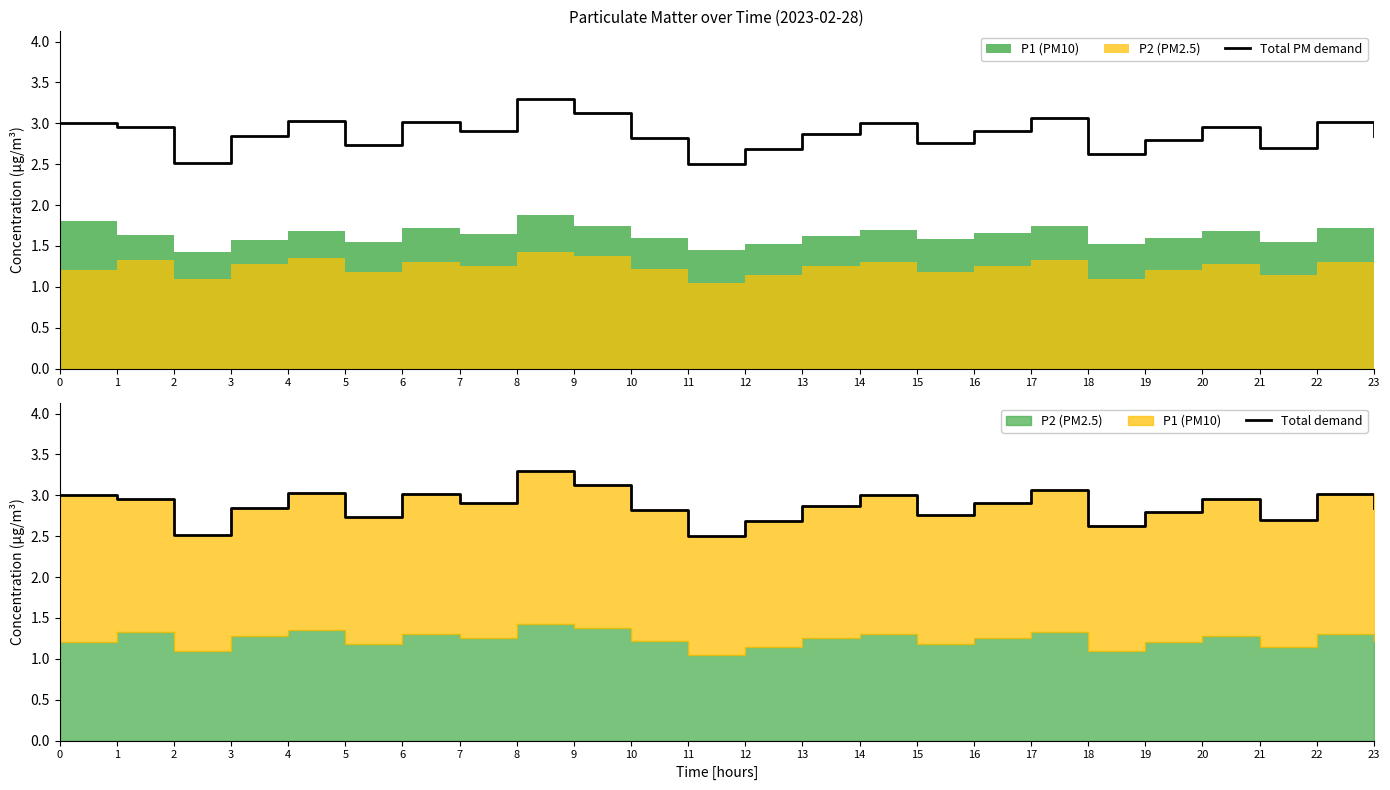

Reading left to right, list all the values displayed in this chart.

Total PM demand: 3.0	3.0	2.5	2.9	3.0	2.7	3.0	2.9	3.3	3.1	2.8	2.5	2.7	2.9	3.0	2.8	2.9	3.1	2.6	2.8	3.0	2.7	3.0	2.8
Total demand: 3.0	3.0	2.5	2.9	3.0	2.7	3.0	2.9	3.3	3.1	2.8	2.5	2.7	2.9	3.0	2.8	2.9	3.1	2.6	2.8	3.0	2.7	3.0	2.8